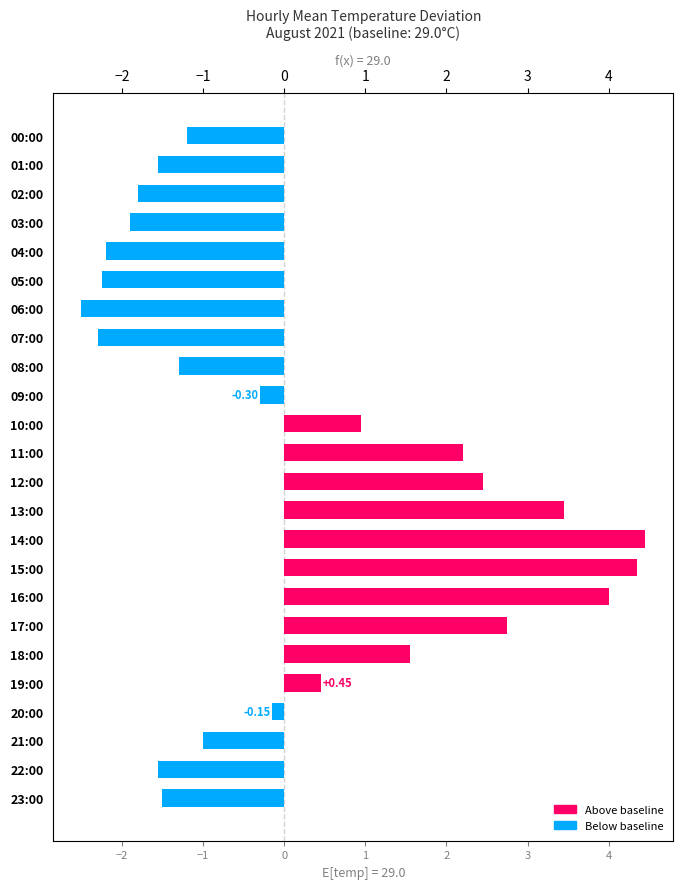

What is the smallest value displayed?

-2.5